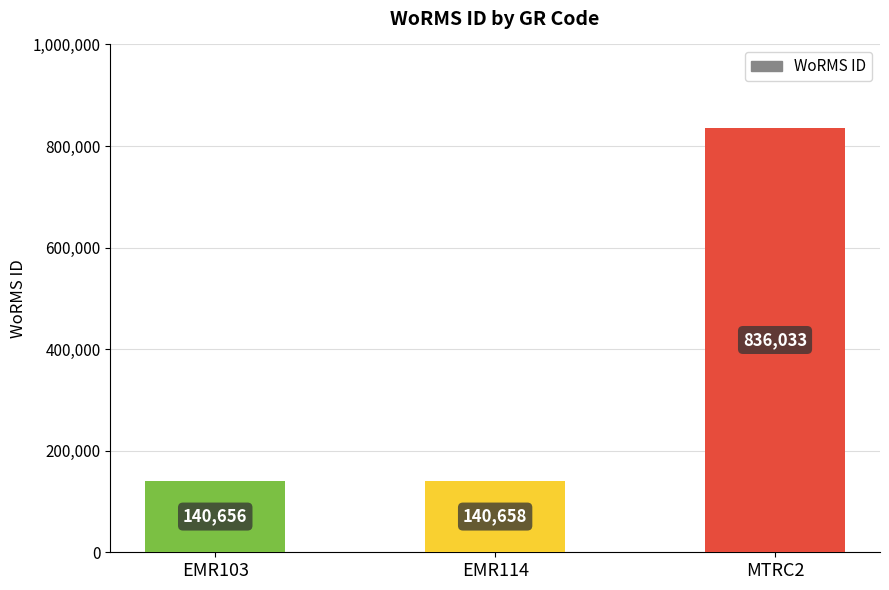

True or false: the data shows 140658 at EMR114.

True